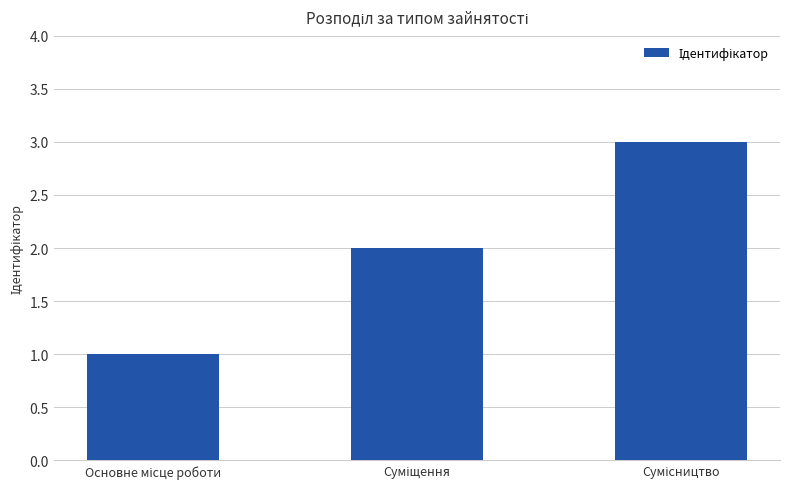

What is the maximum value shown in the chart?

3